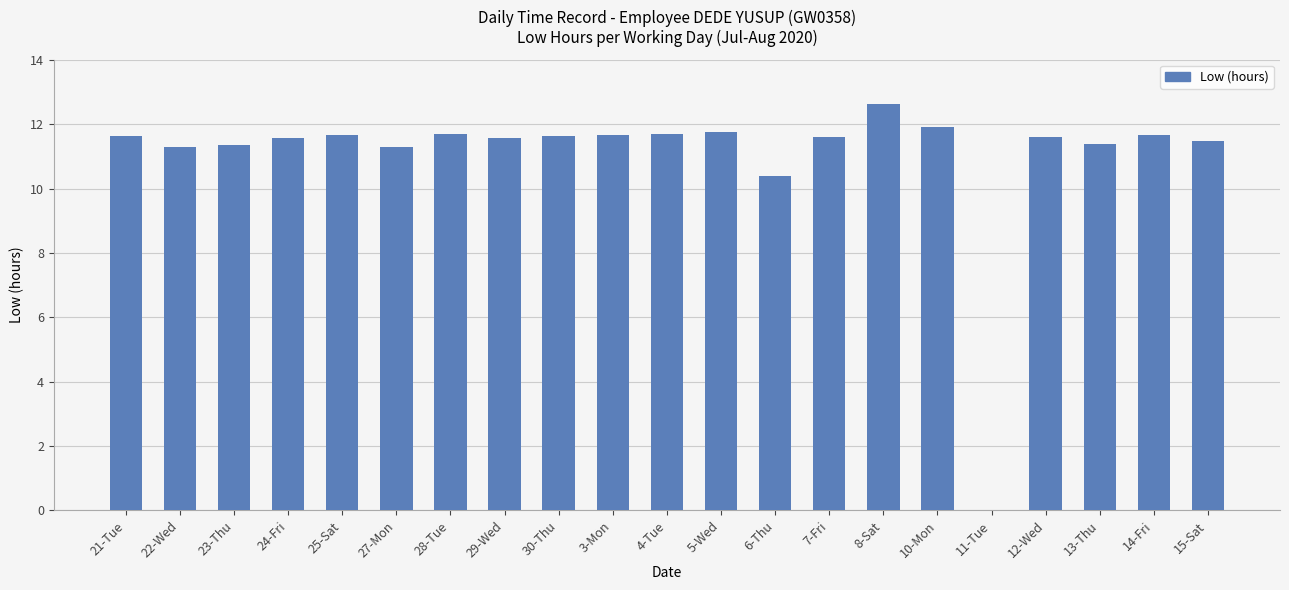

Count the number of categories in the chart.

21